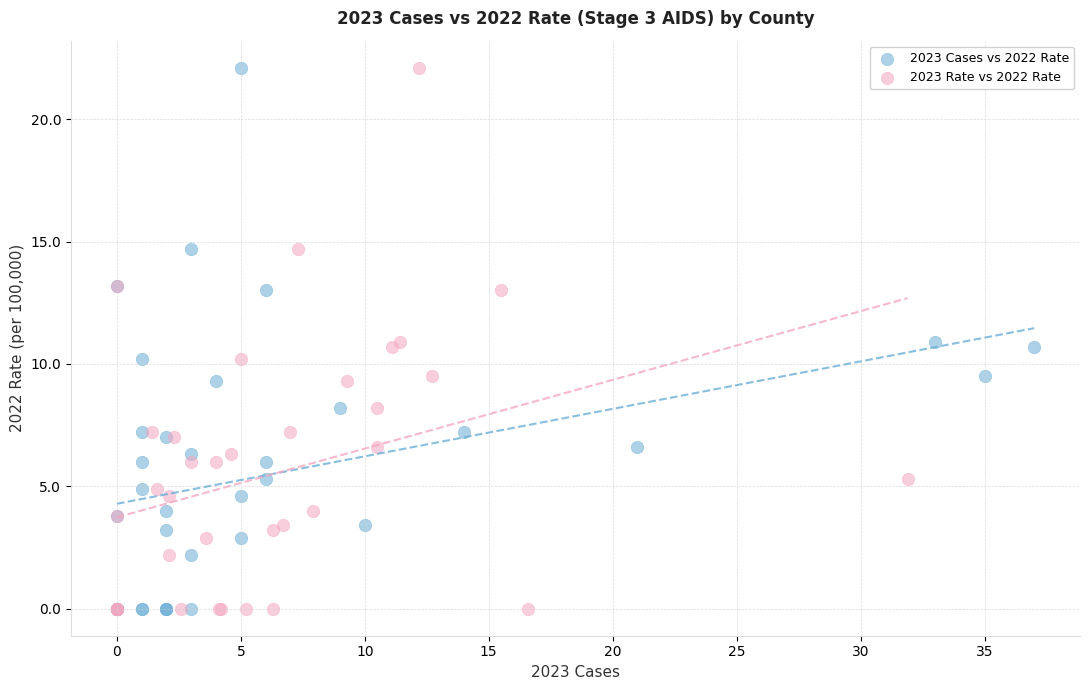

What are all the series names shown in the legend?

2023 Cases vs 2022 Rate, 2023 Rate vs 2022 Rate